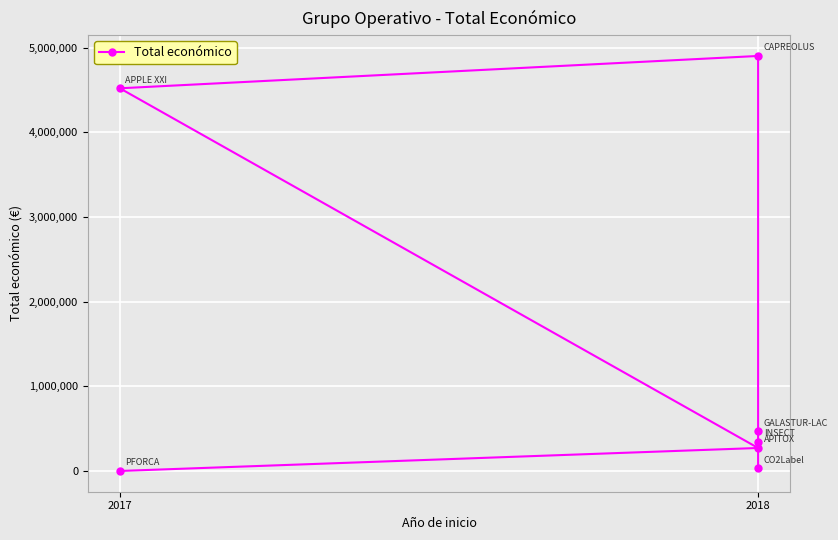

Reading left to right, transcribe all the data shown in this chart.

32480	344243	471472	4902645	4520649	271552	0